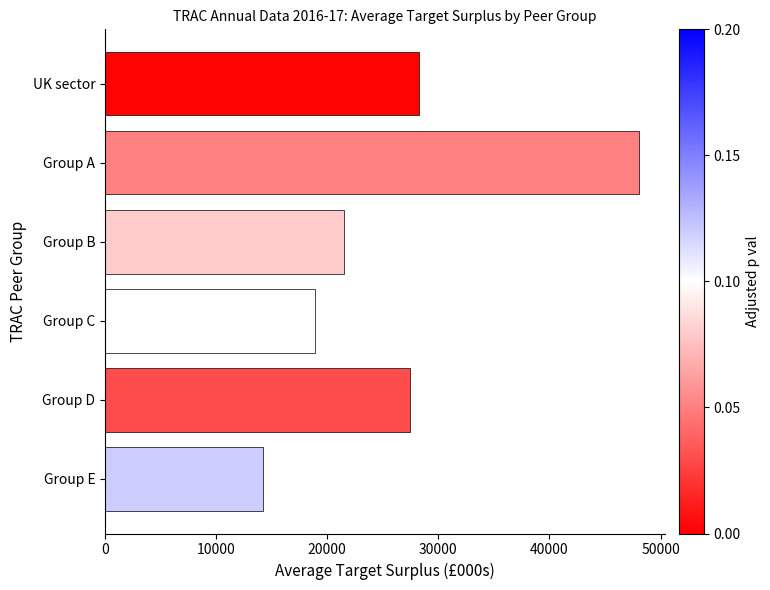

Is it true that the value at UK sector is 36863.6?

False